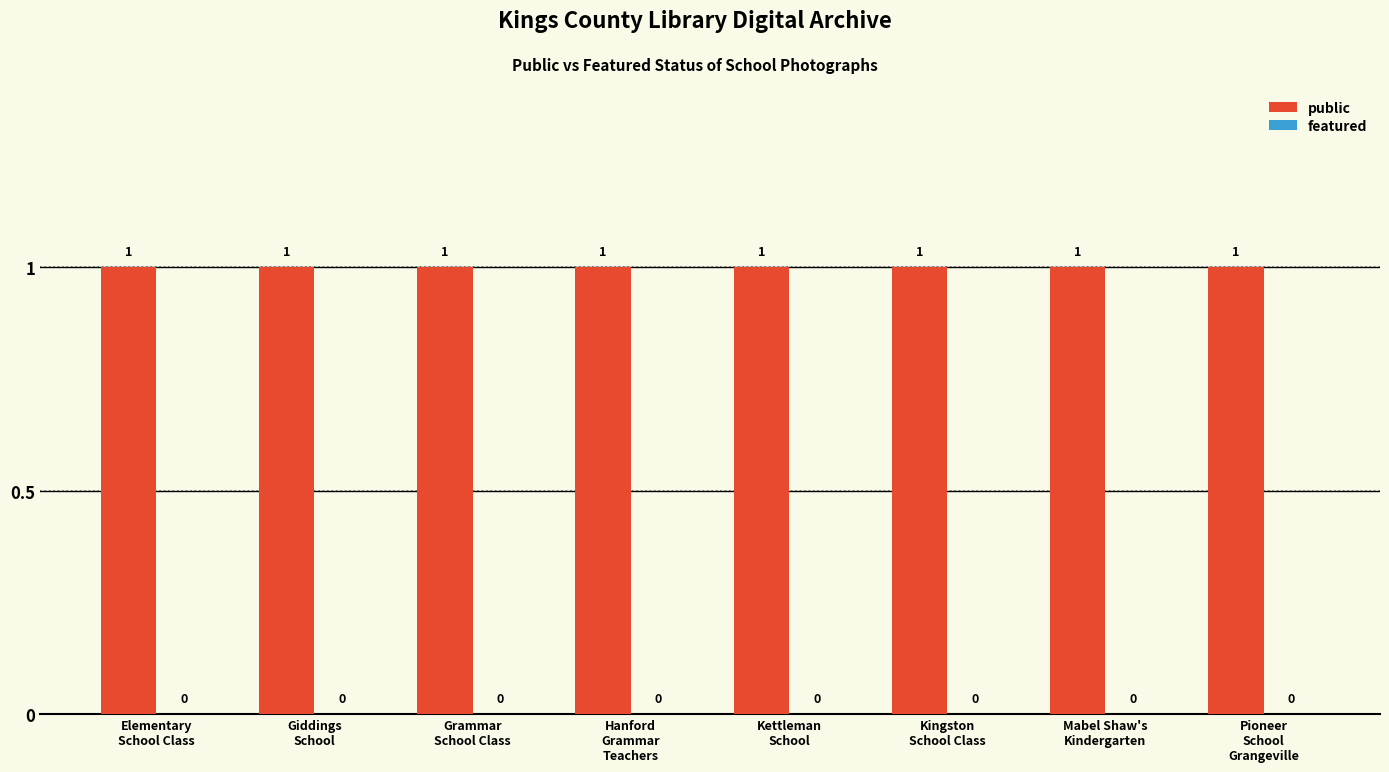

How many distinct data groups are displayed?

2